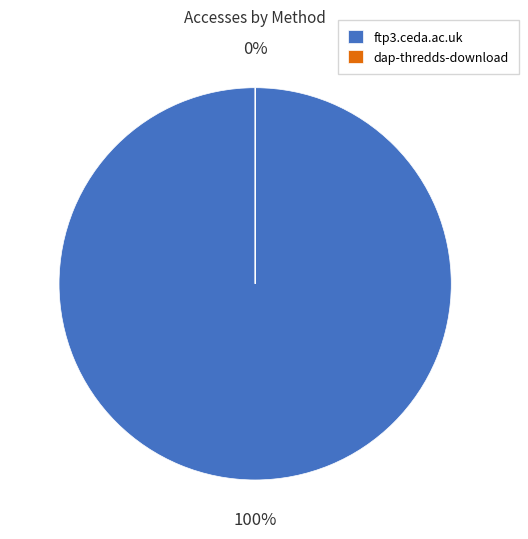

Is ftp3.ceda.ac.uk the majority of the pie?

Yes